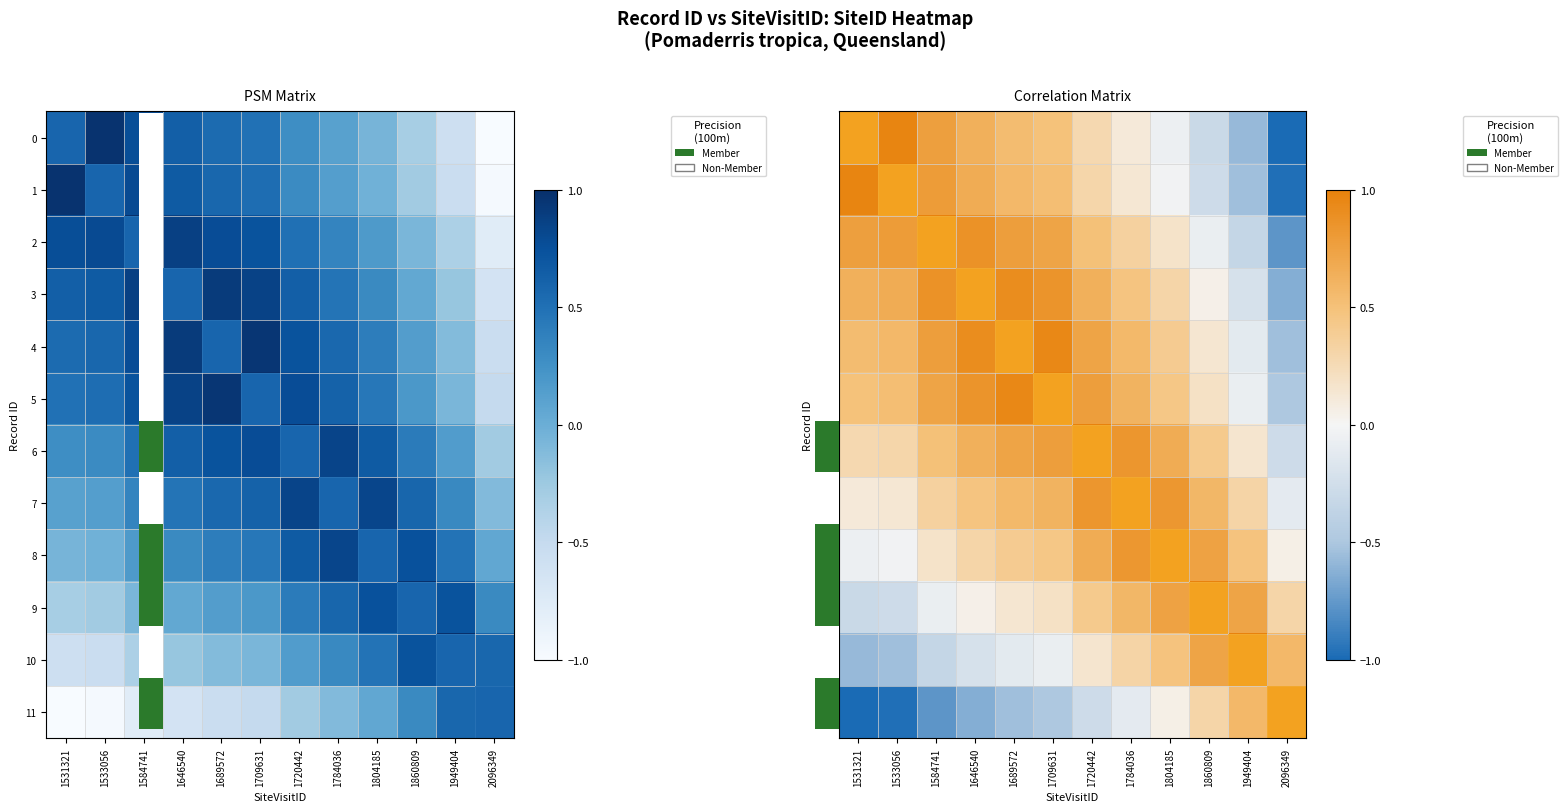

Which has a higher value, 1531321 or 1584741?

1531321